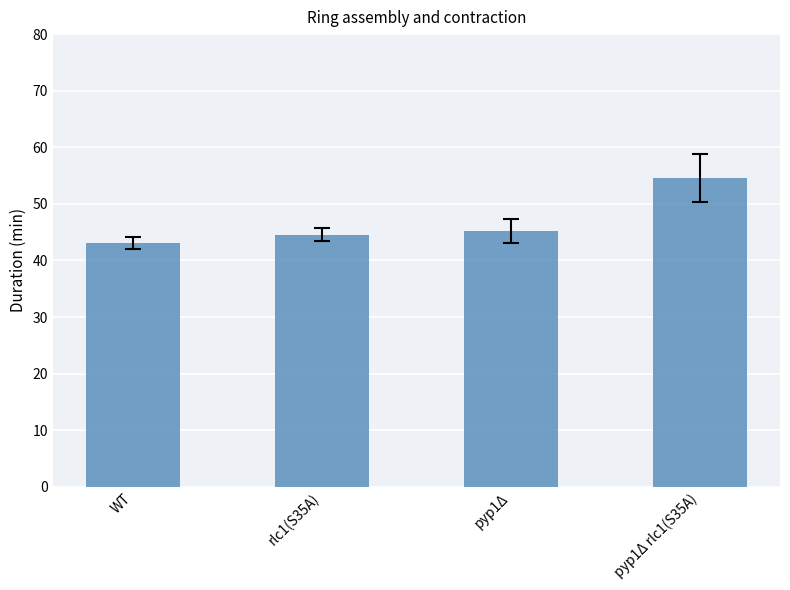

Rank the categories by value from highest to lowest.

pyp1Δ rlc1(S35A), pyp1Δ, rlc1(S35A), WT